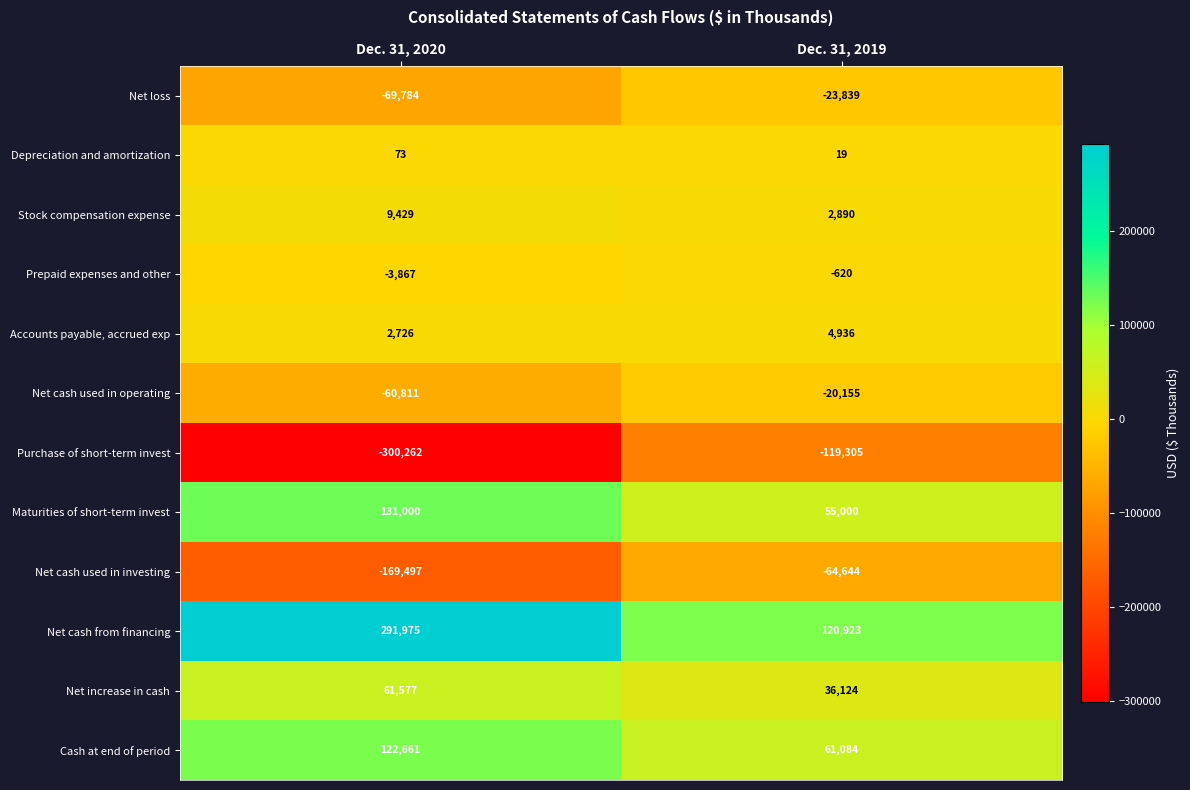

Is it true that Prepaid expenses and other equals -6138 at Dec. 31, 2020?

False